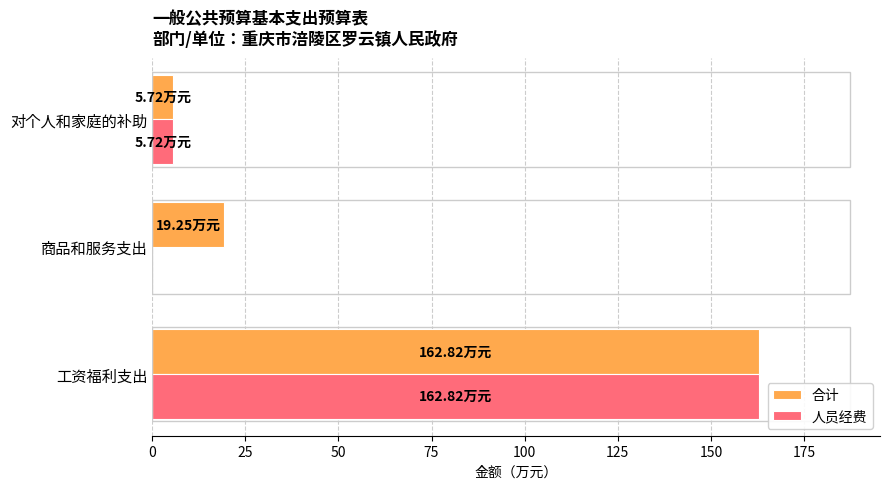

Between 工资福利支出 and 商品和服务支出, which series saw the biggest shift?

人员经费